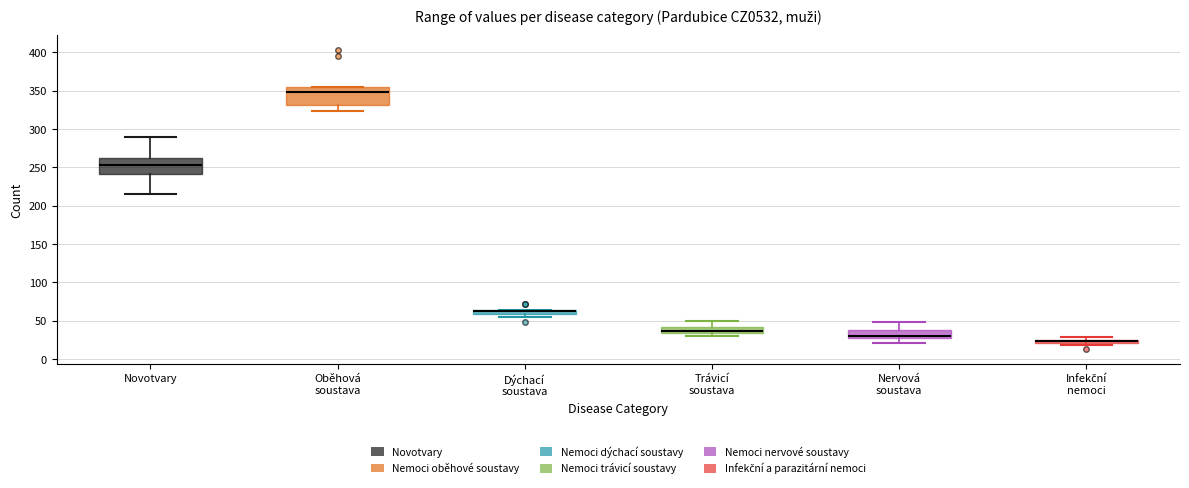

Which box has the lowest median line?

Infekční nemoci